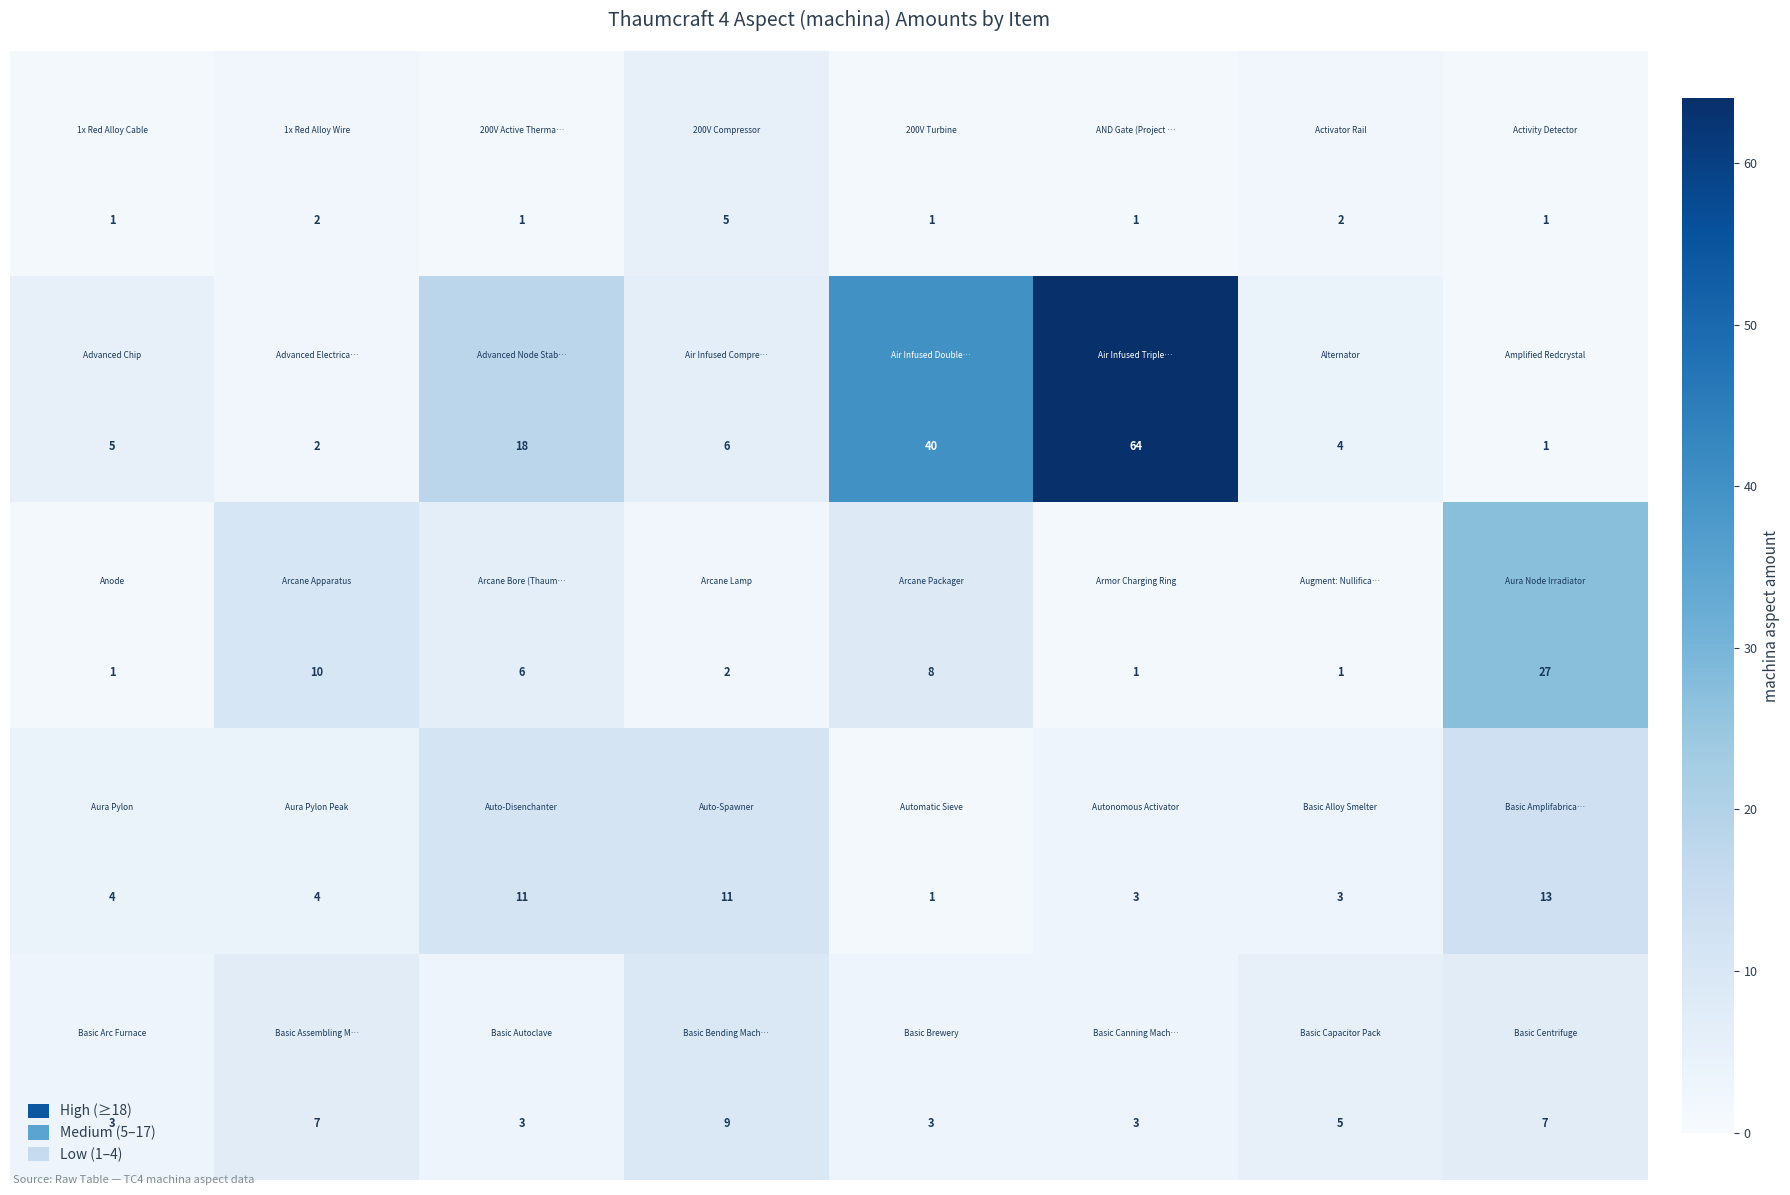

How many series are shown in this chart?

5